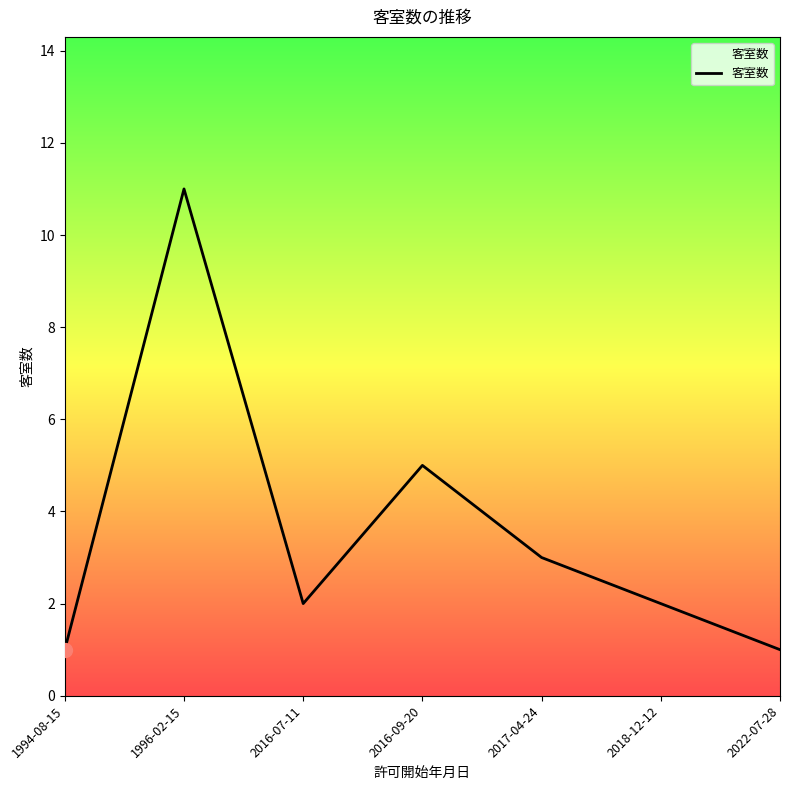

Which has a higher value, 2017-04-24 or 2016-07-11?

2017-04-24